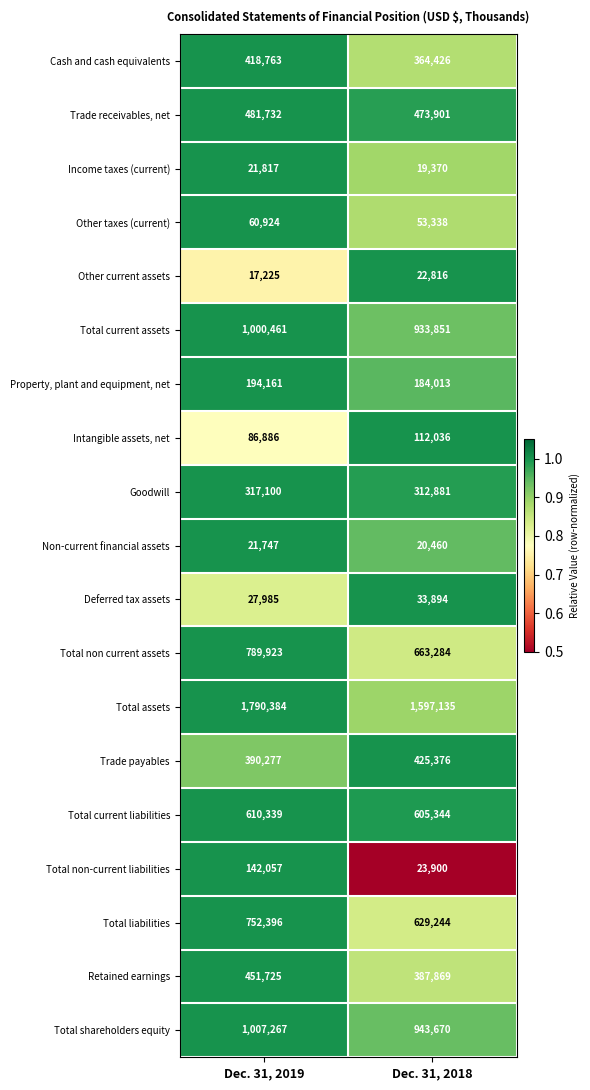

Is the value of Other taxes (current) at Dec. 31, 2019 greater than the value of Cash and cash equivalents at Dec. 31, 2019?

No